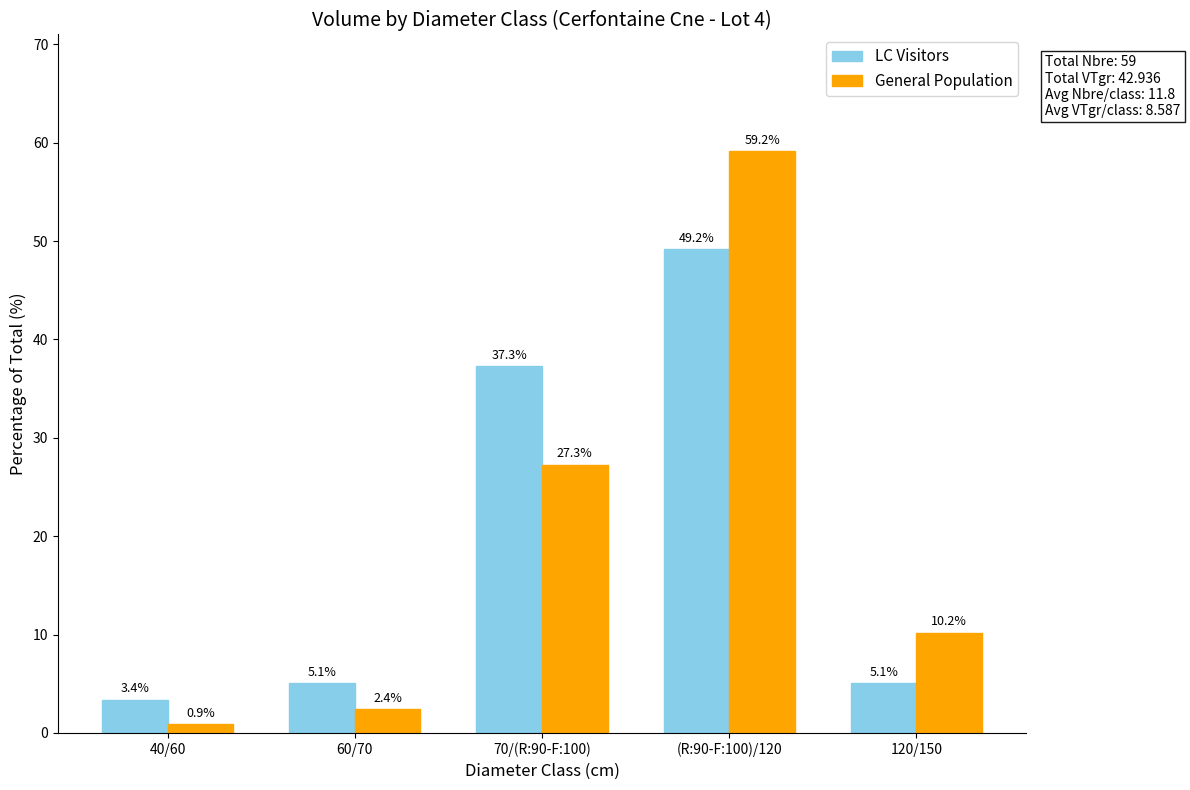

At which category is the sum across all series the highest?

(R:90-F:100)/120